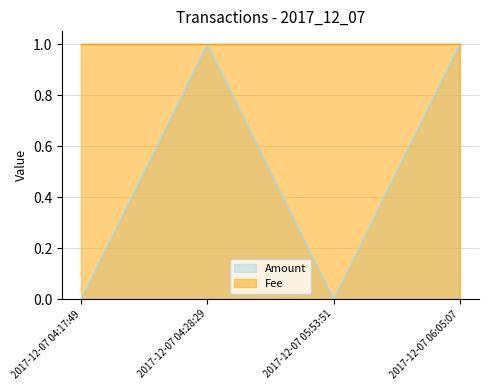

The value of Amount at 2017-12-07 04:28:29 is 1. True or false?

True